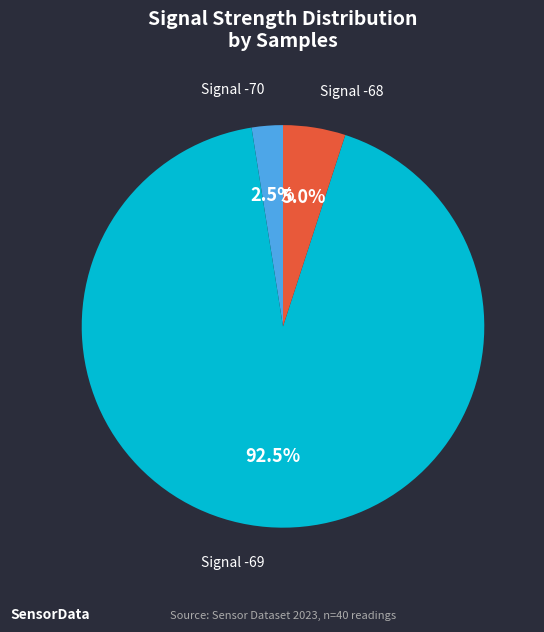

Count the number of slices in the pie.

3